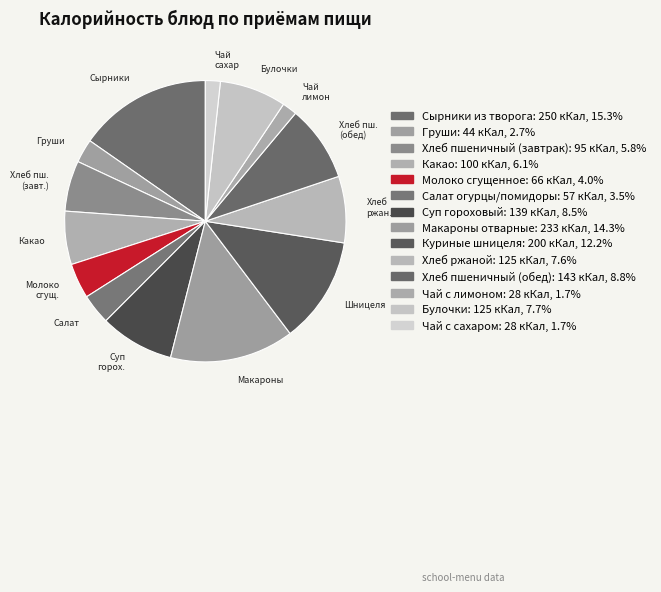

Is there a majority slice in this chart?

No